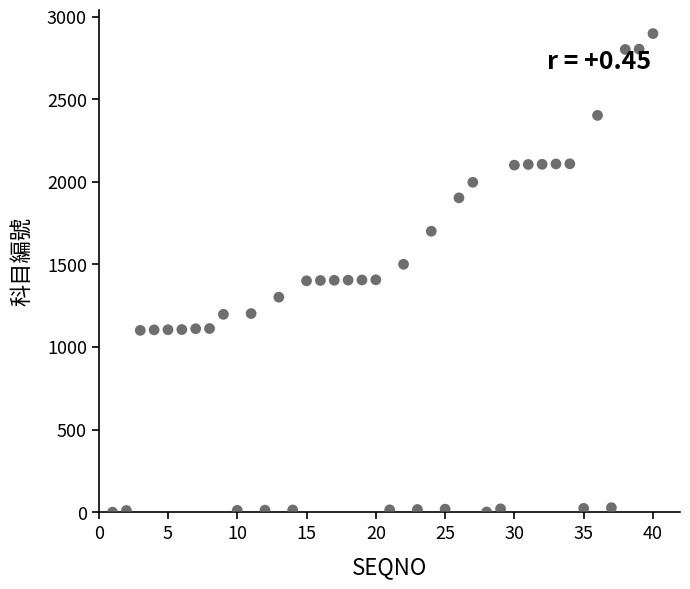

What is the range of Y values (max minus min)?

2896